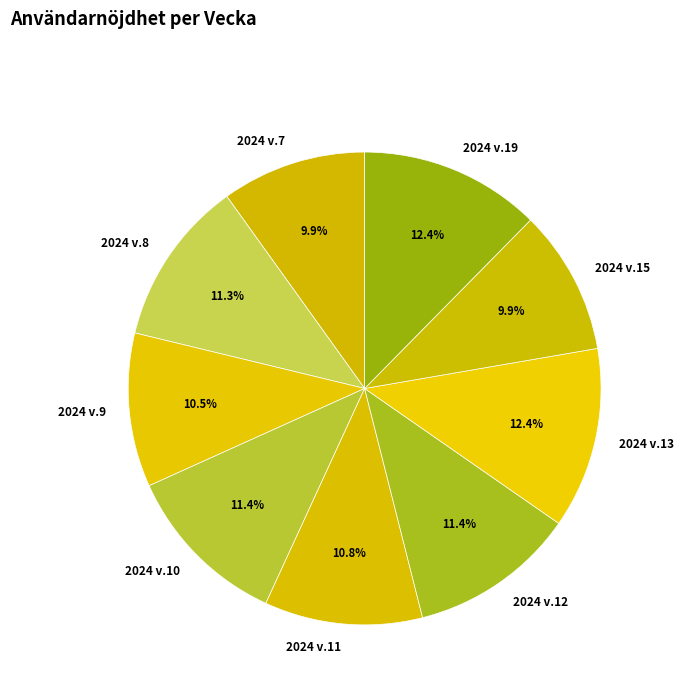

Is there a majority slice in this chart?

No